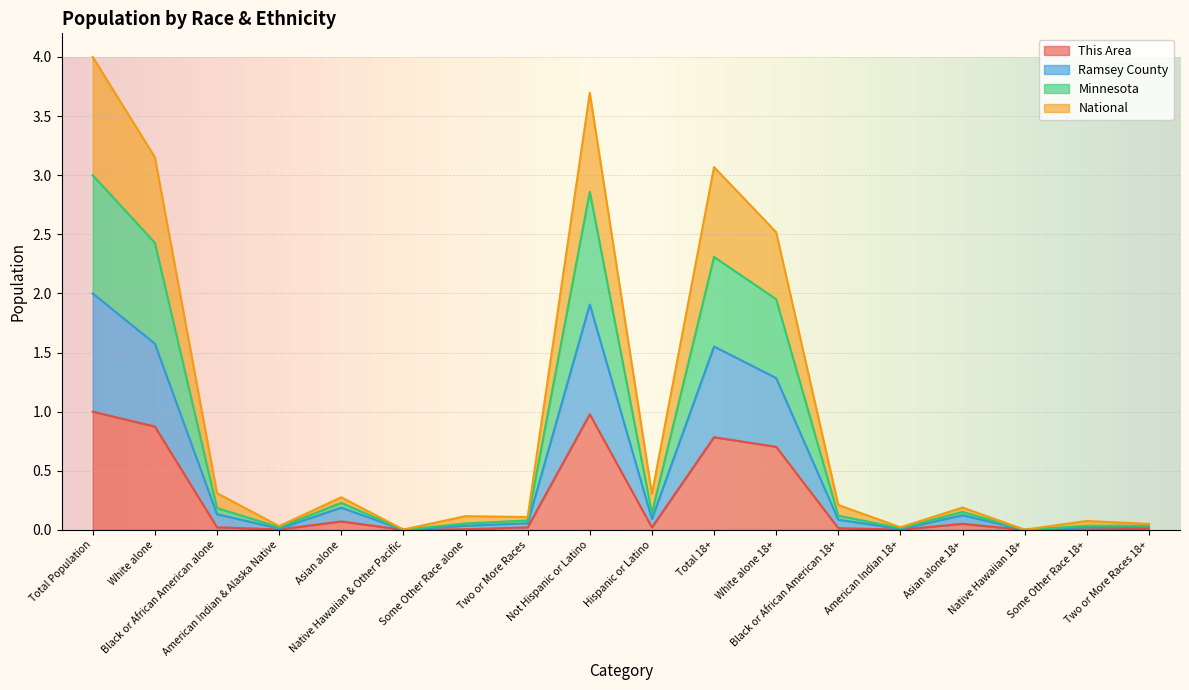

Between American Indian & Alaska Native and White alone 18+, which series saw the biggest shift?

National